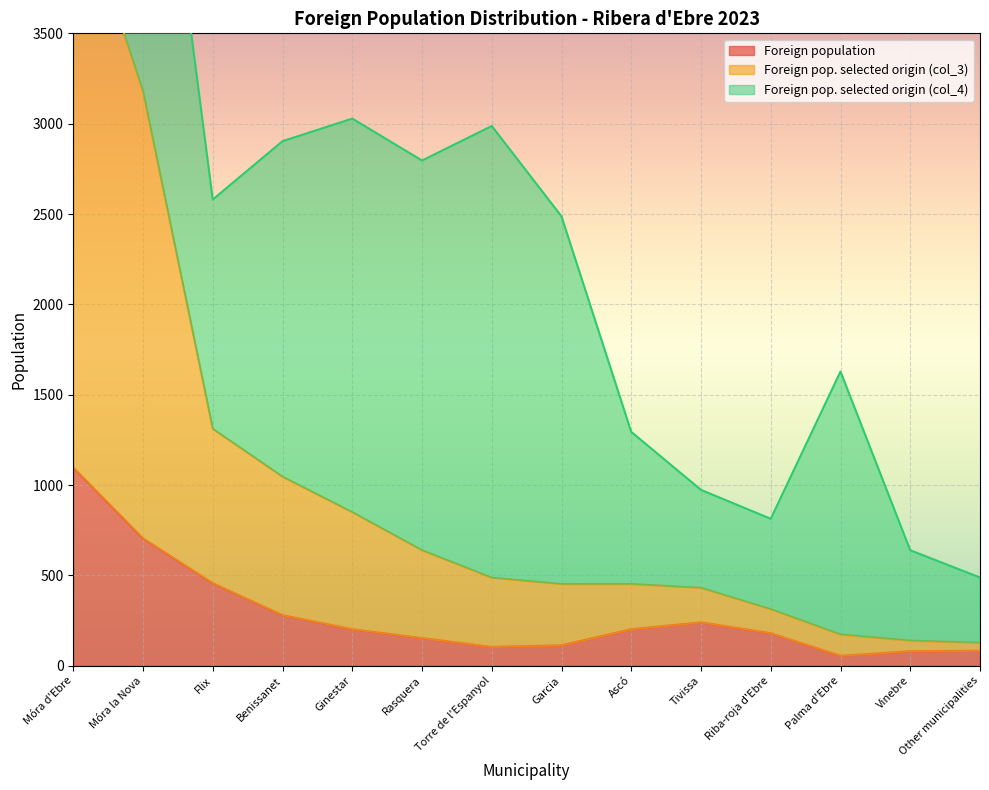

True or false: Foreign population has a value of 535 at Móra d'Ebre.

False